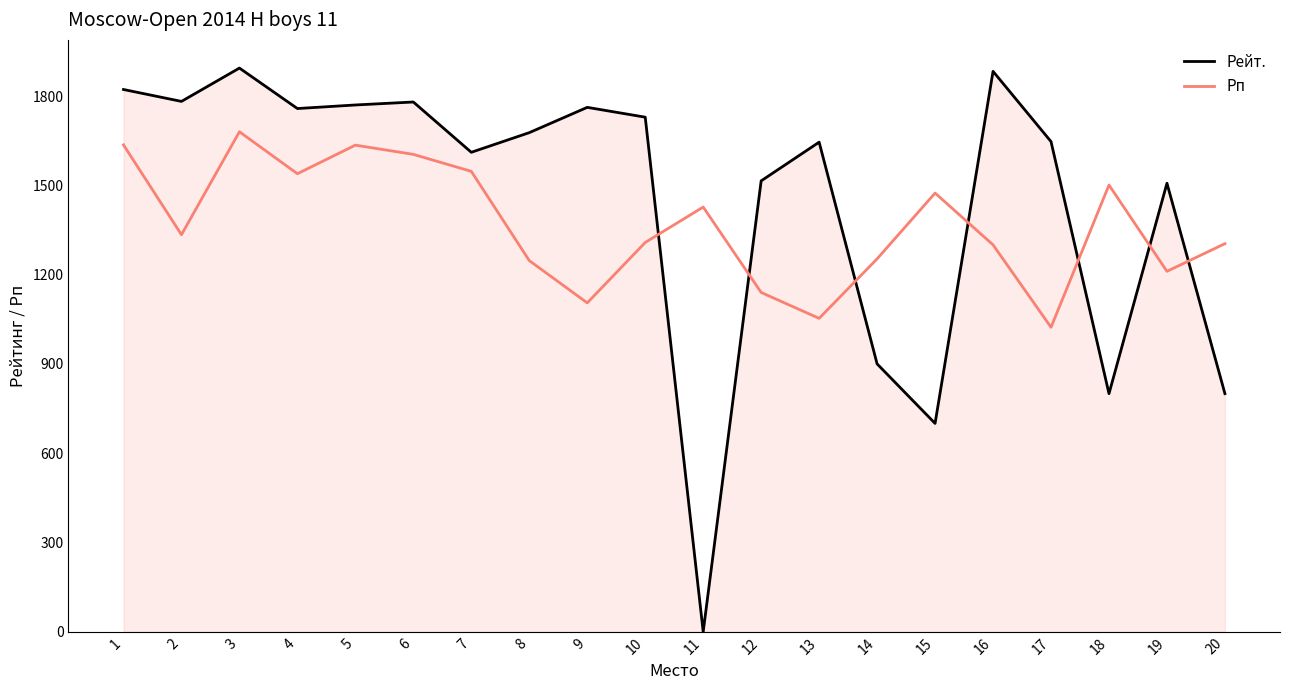

Where do Рейт. and Рп first cross each other?

10 and 11